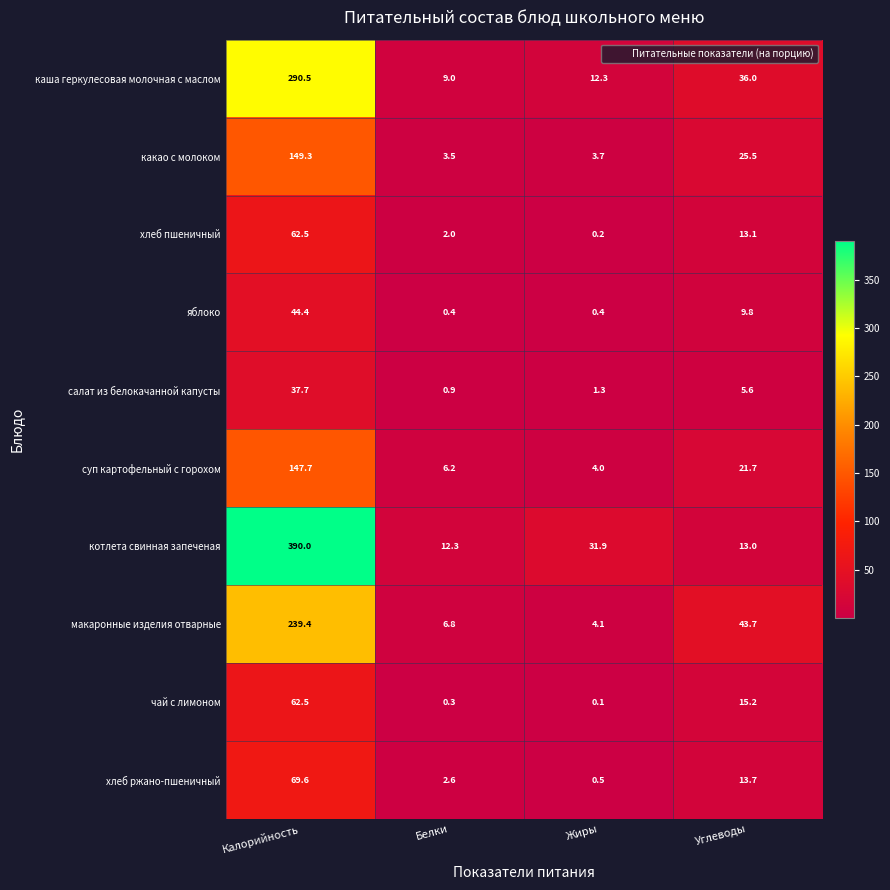

What is the spread (max minus min) of values at Белки?

12.0